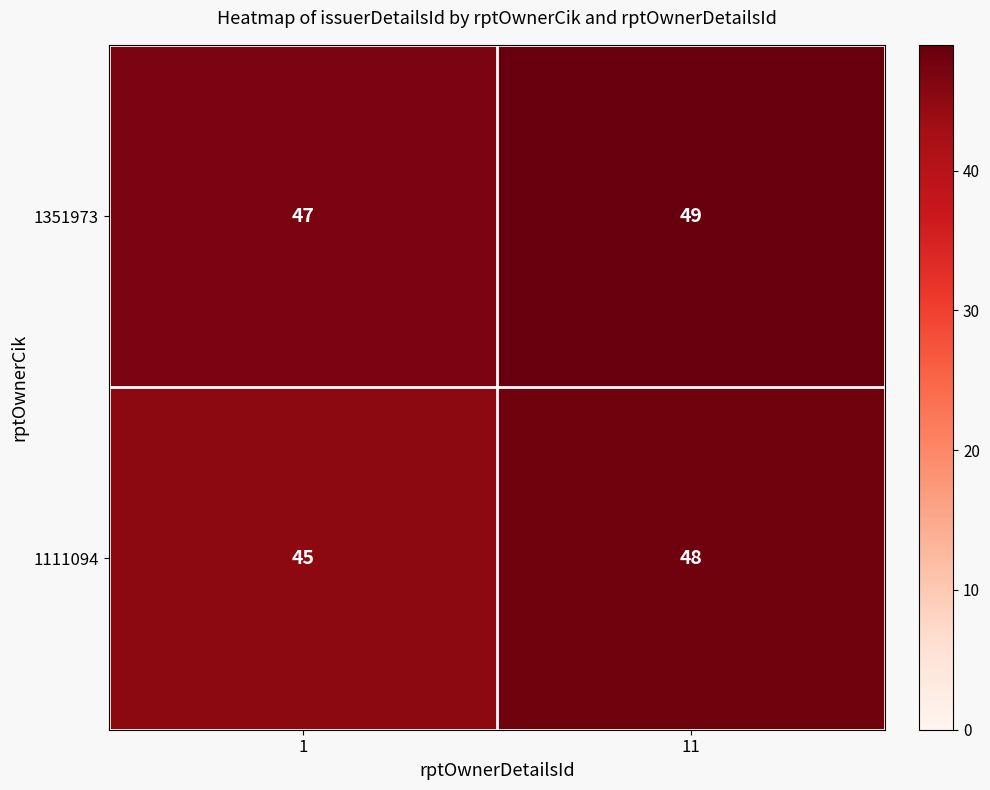

The 1351973 series shows 47 at 1. True or false?

True